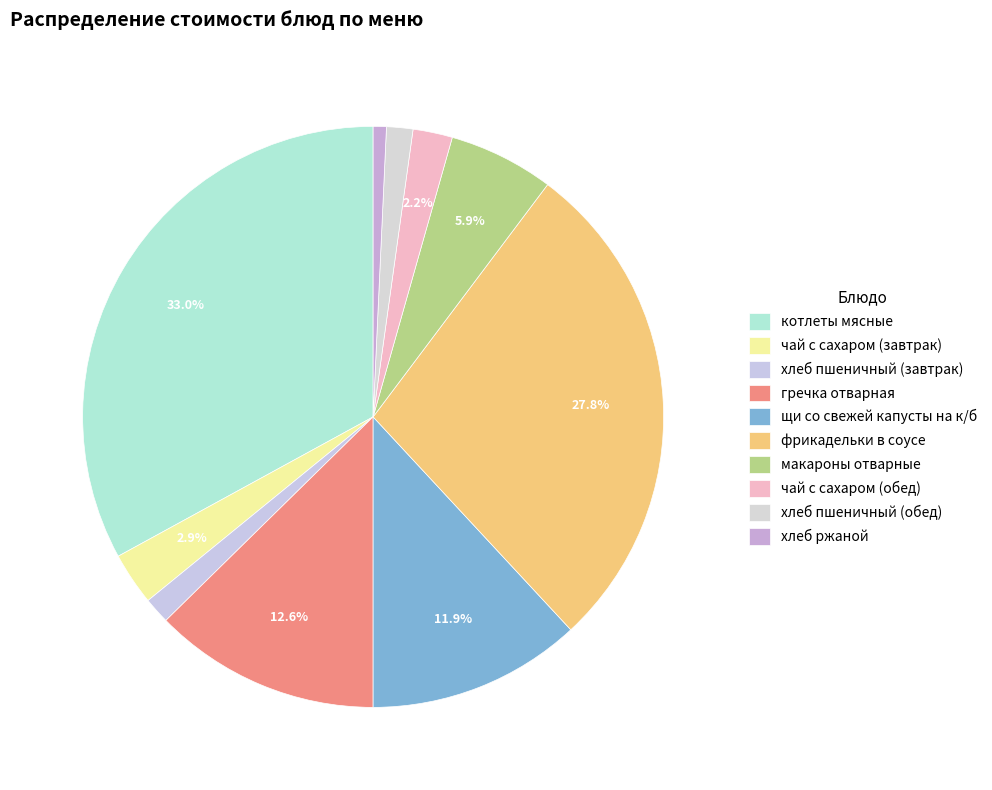

What is the ratio of the value at щи со свежей капусты на к/б to the value at хлеб пшеничный (завтрак)?

8.1